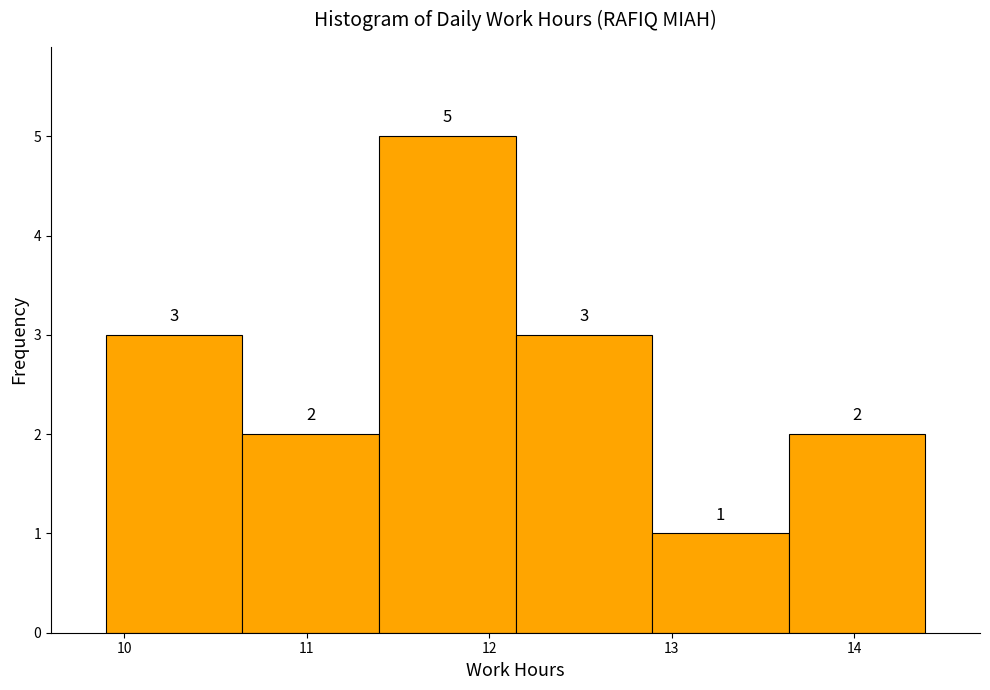

Reading left to right, list every bar in this chart as the range it spans on the x-axis followed by its height. The bar edges are not printed on the chart, so give them approximately, as read against the axis.

9.9 to 10.6: 3
10.6 to 11.4: 2
11.4 to 12.1: 5
12.1 to 12.9: 3
12.9 to 13.6: 1
13.6 to 14.4: 2